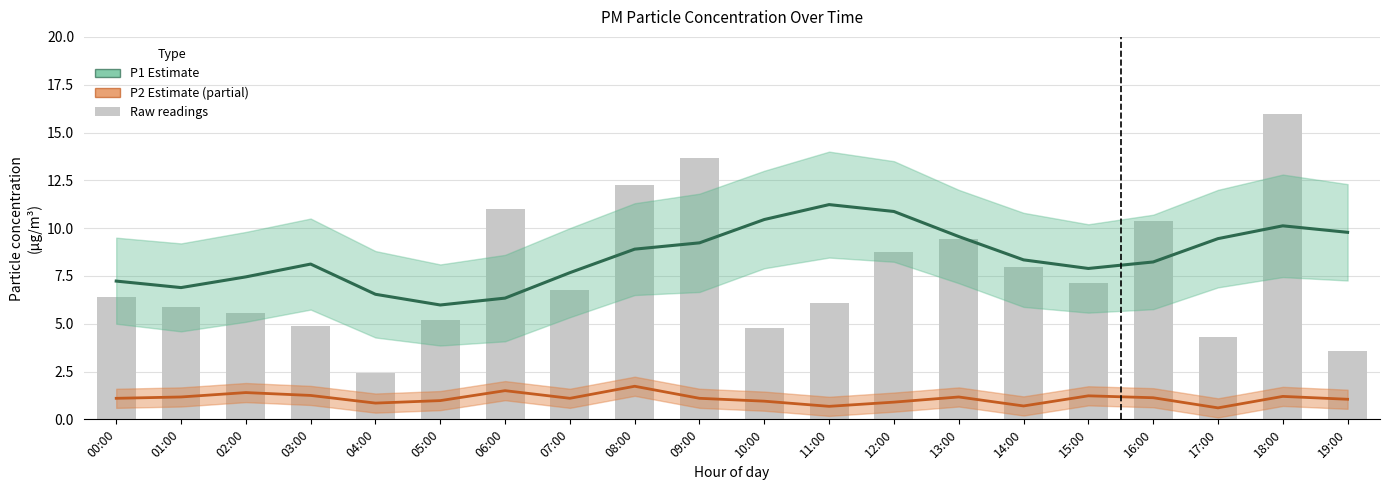

How many data points does each series have?

20